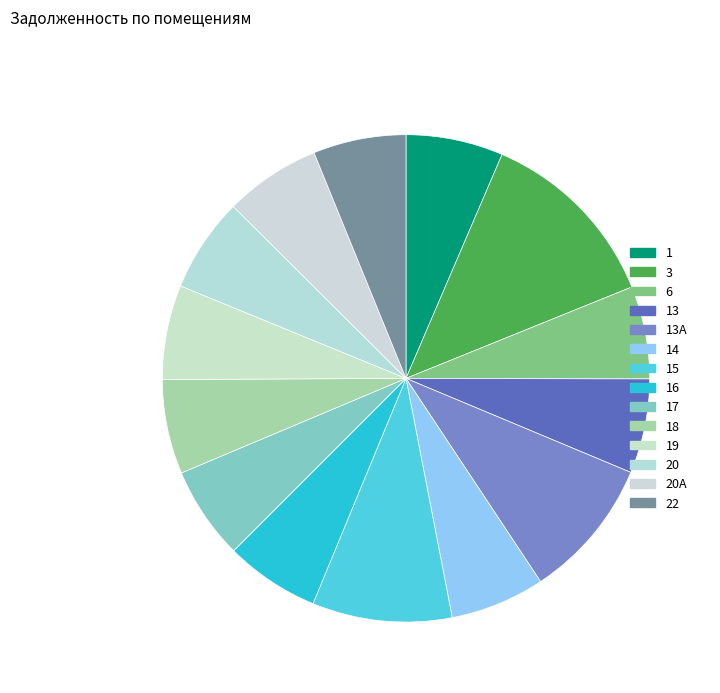

Count the number of slices in the pie.

14